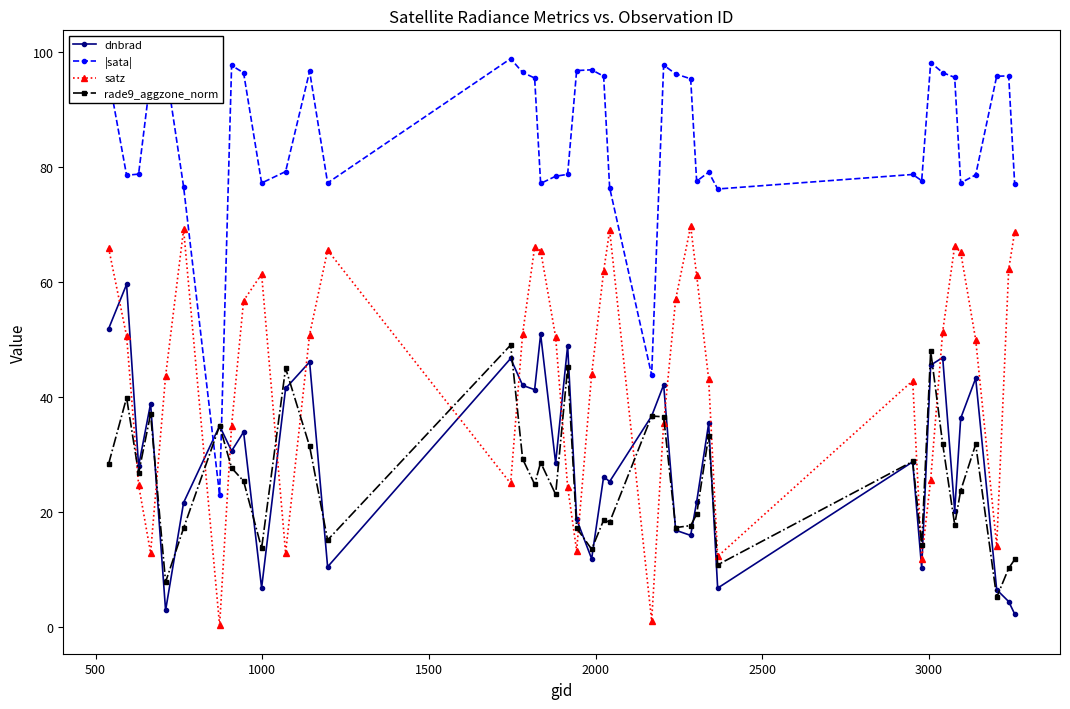

What is the highest value of the dnbrad series?

59.6